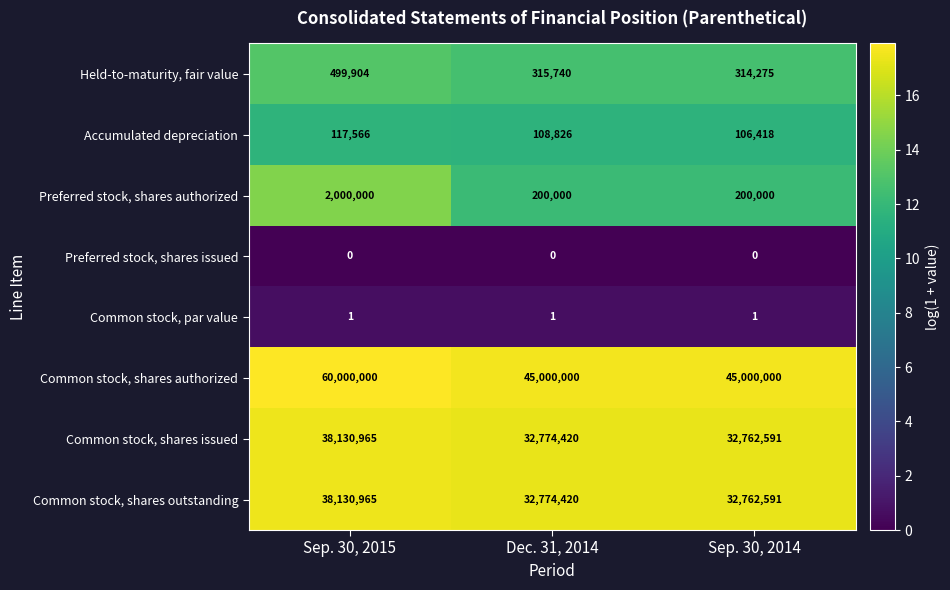

How many categories are shown in the chart?

3